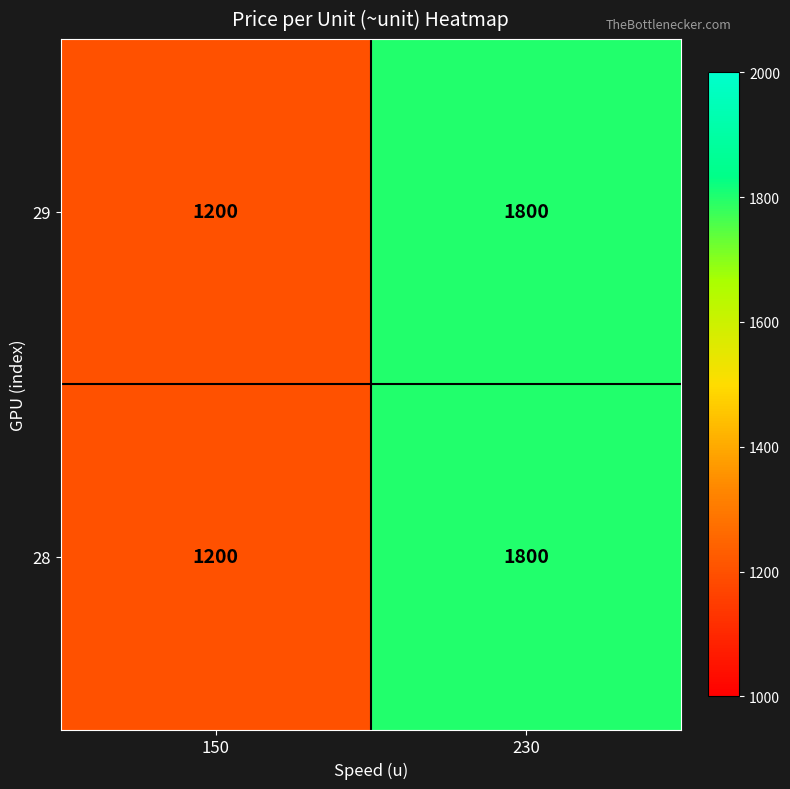

At which label is 28 closest to 1500?

150